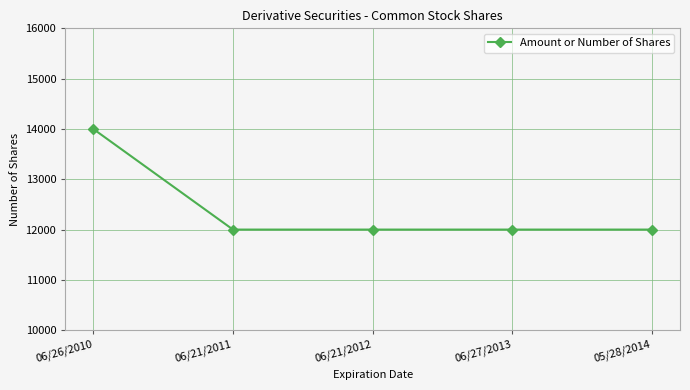

What is the label of the 3rd point from the right?

06/21/2012